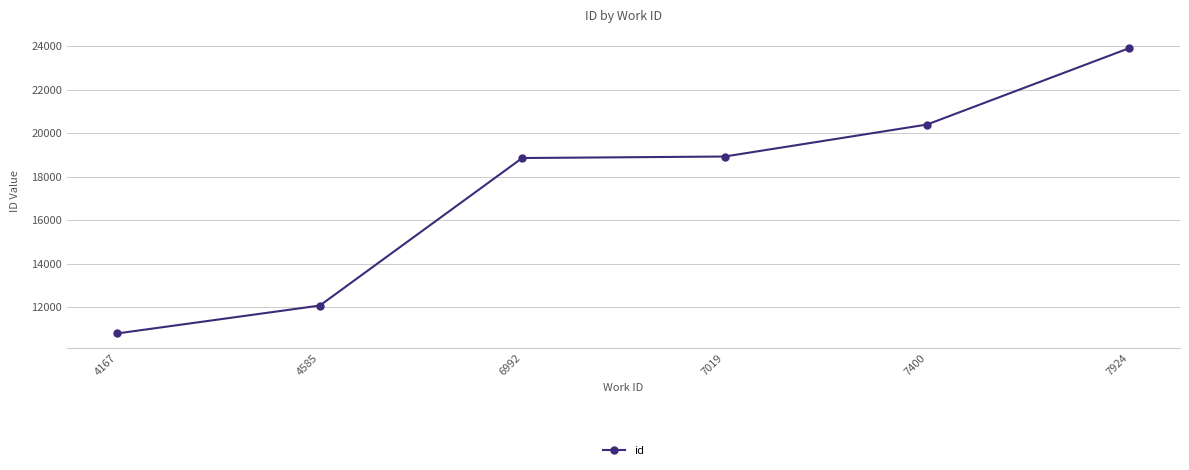

Between 4167 and 7924, which is larger?

7924